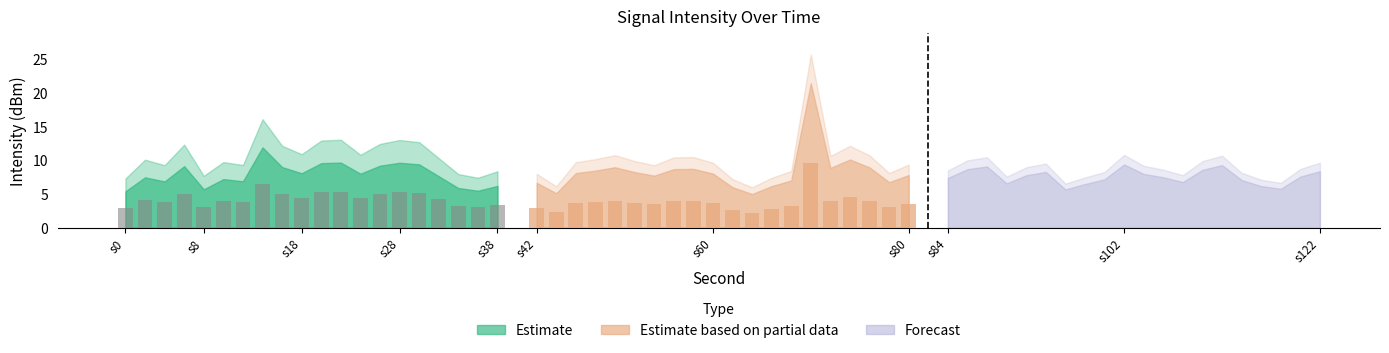

Is it true that Estimate based on partial data equals 1.1 at 26?

False